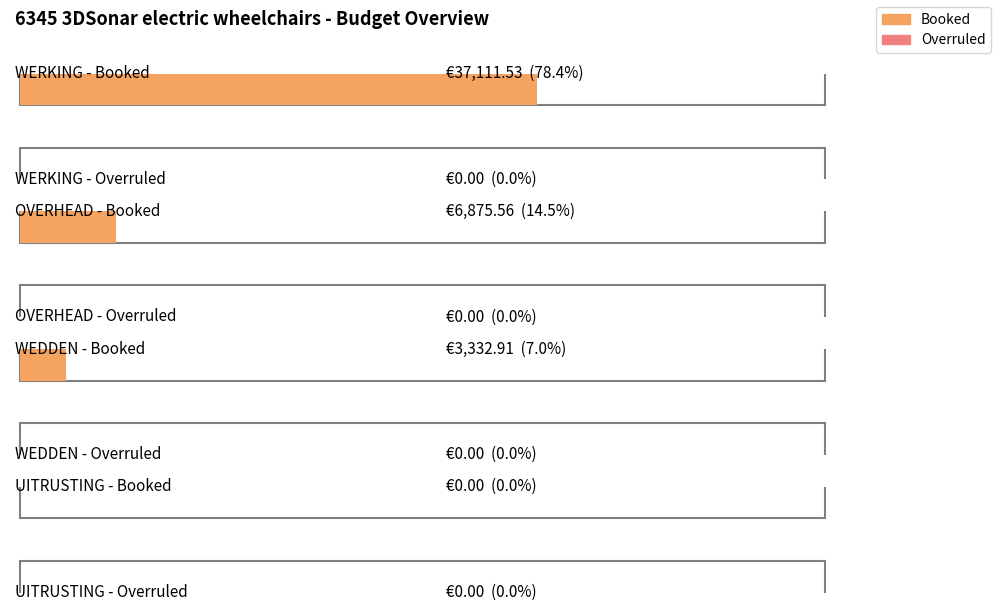

Rank the series at OVERHEAD from highest to lowest value.

Booked, Overruled